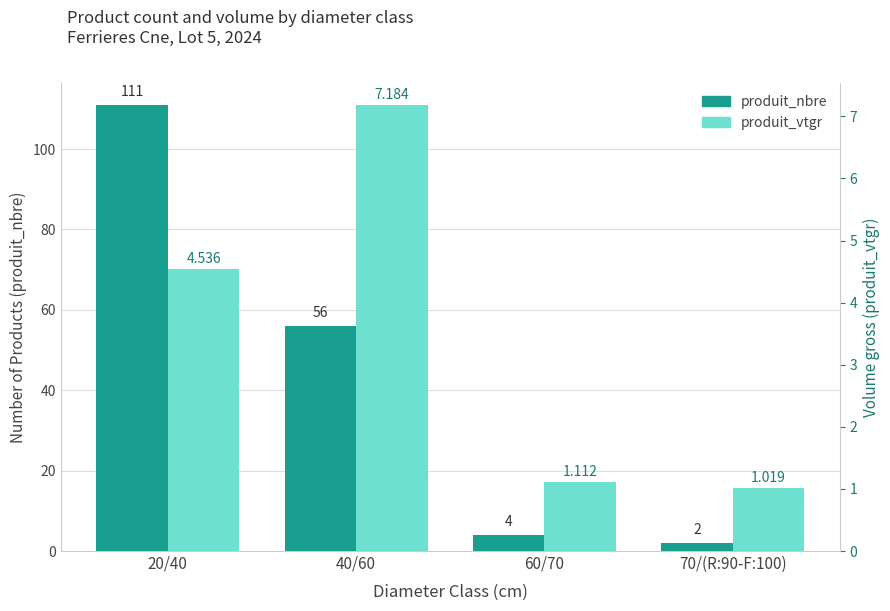

Count the number of data series in this chart.

2